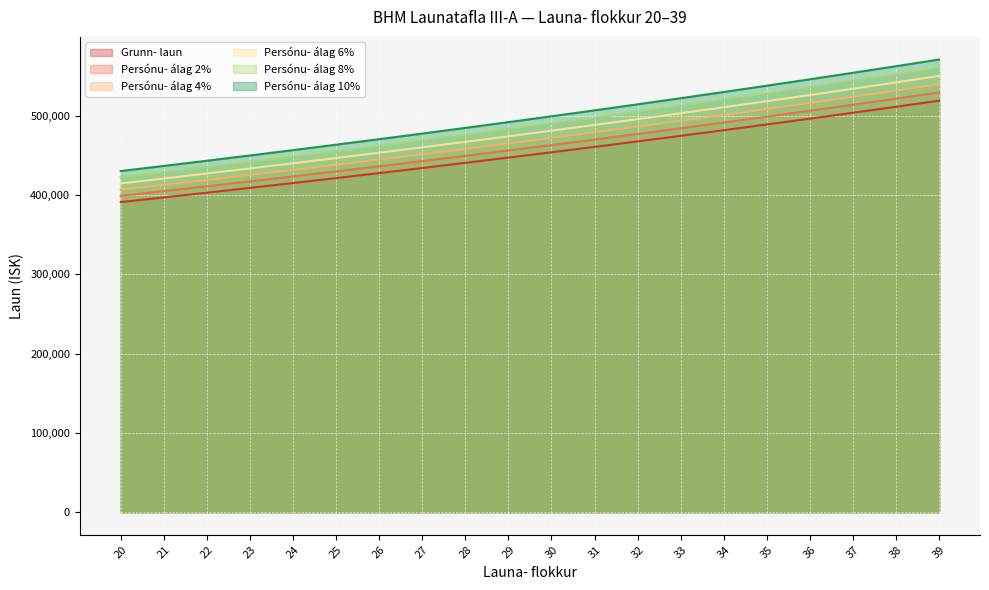

How many values in the Grunn- laun series exceed 454012?

9